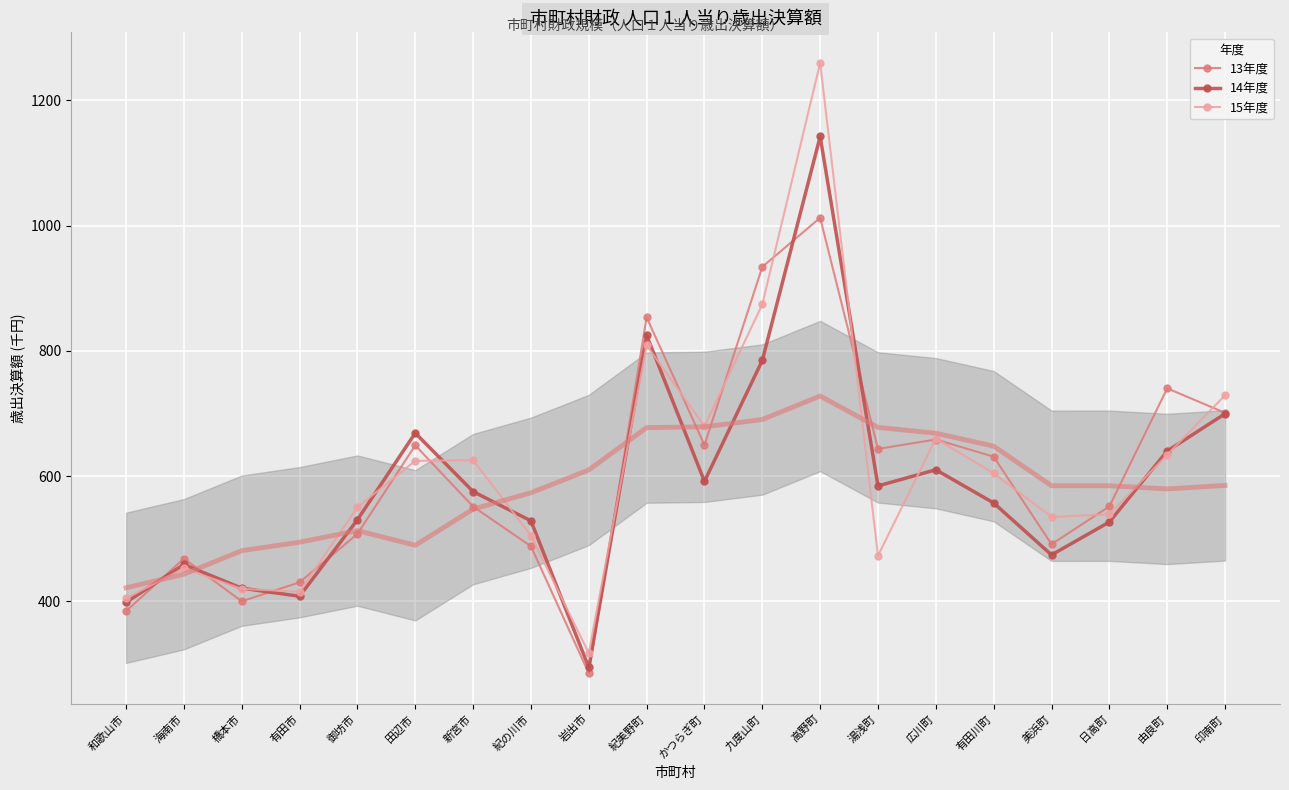

At how many categories does at least one series exceed 959?

1